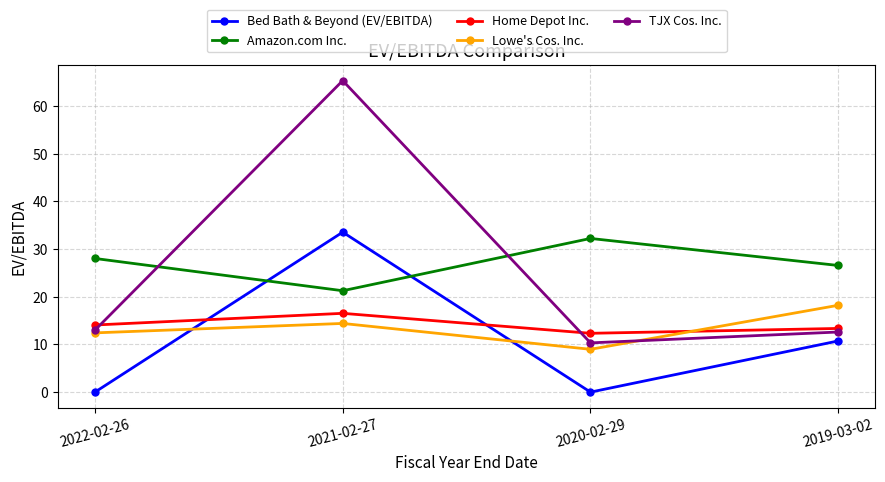

After their last crossing, which series has the higher values: TJX Cos. Inc. or Amazon.com Inc.?

Amazon.com Inc.